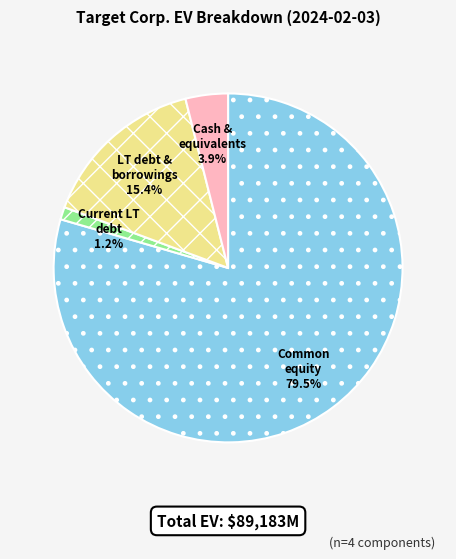

Is there a majority slice in this chart?

Yes